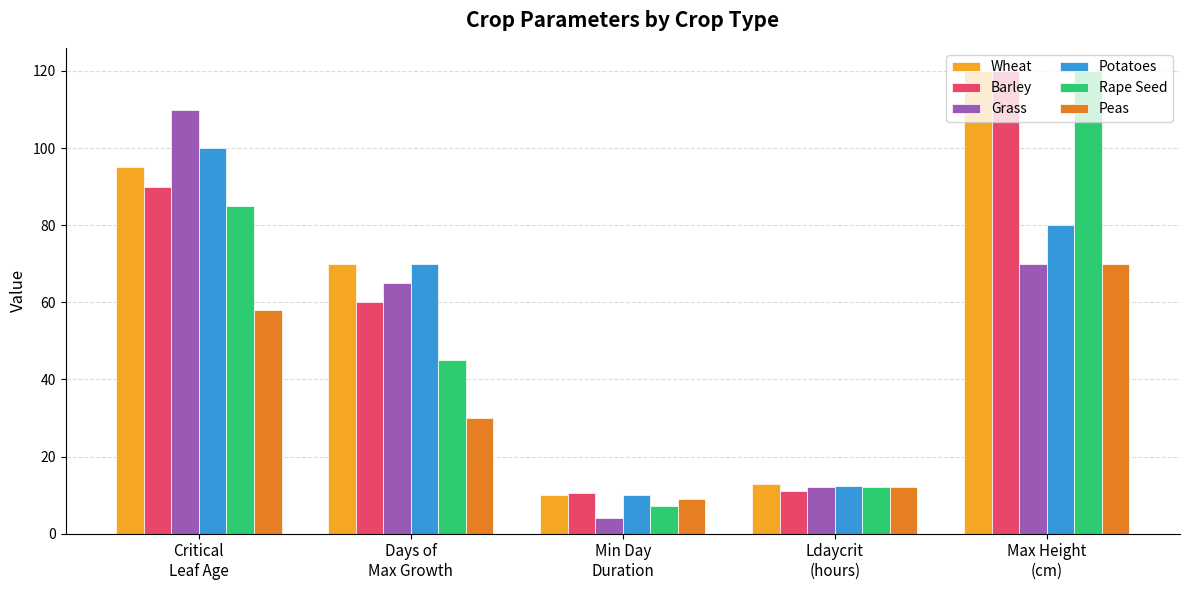

What is the highest value of the Grass series?

110.0